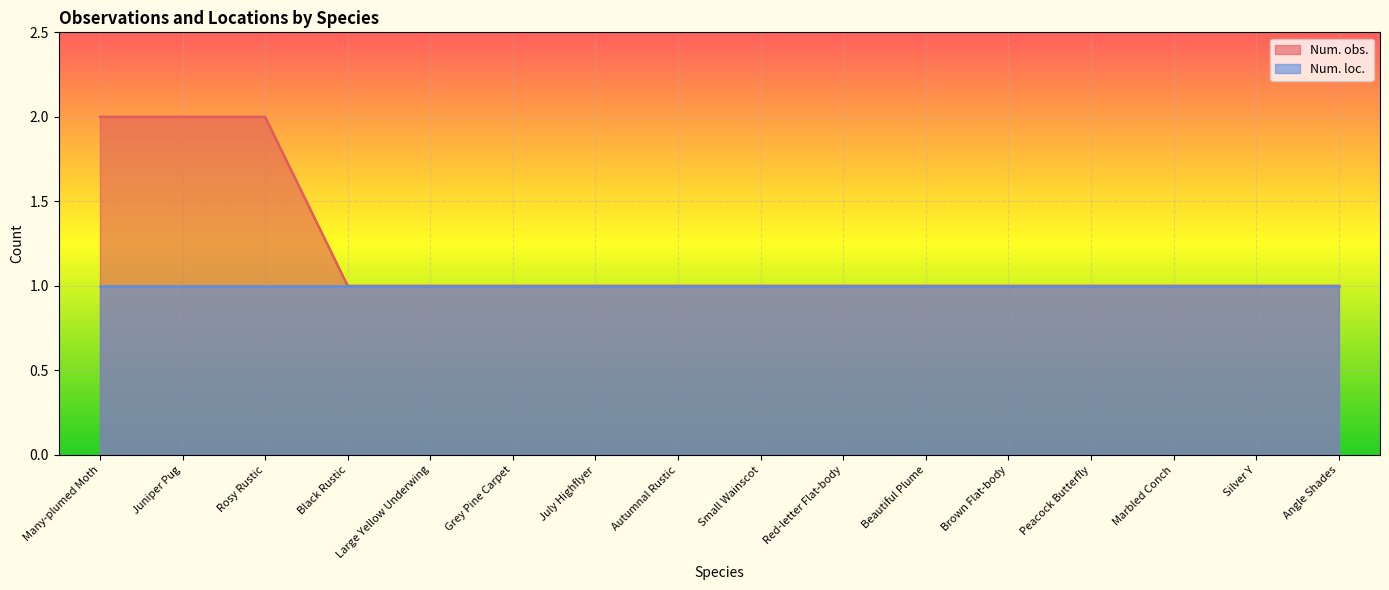

What is the label of the 11th point from the right?

Grey Pine Carpet